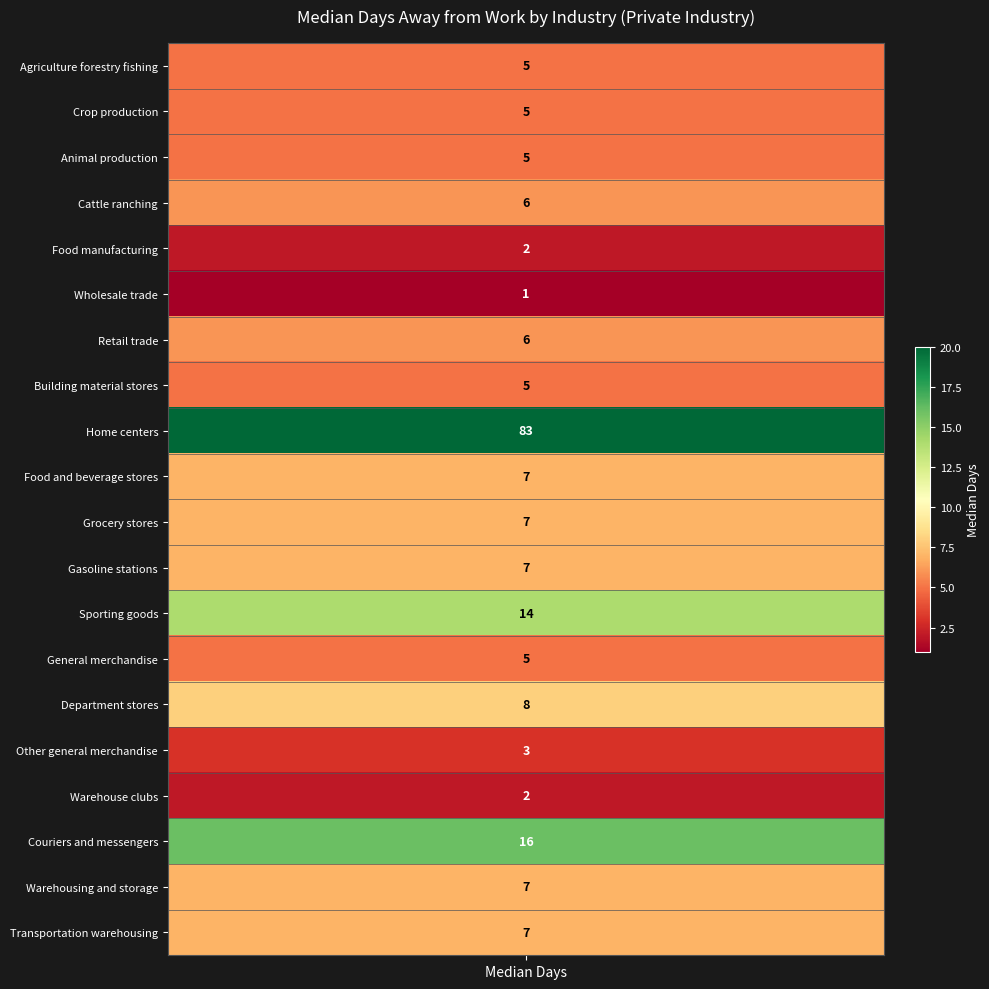

What is the minimum value shown in the chart?

1